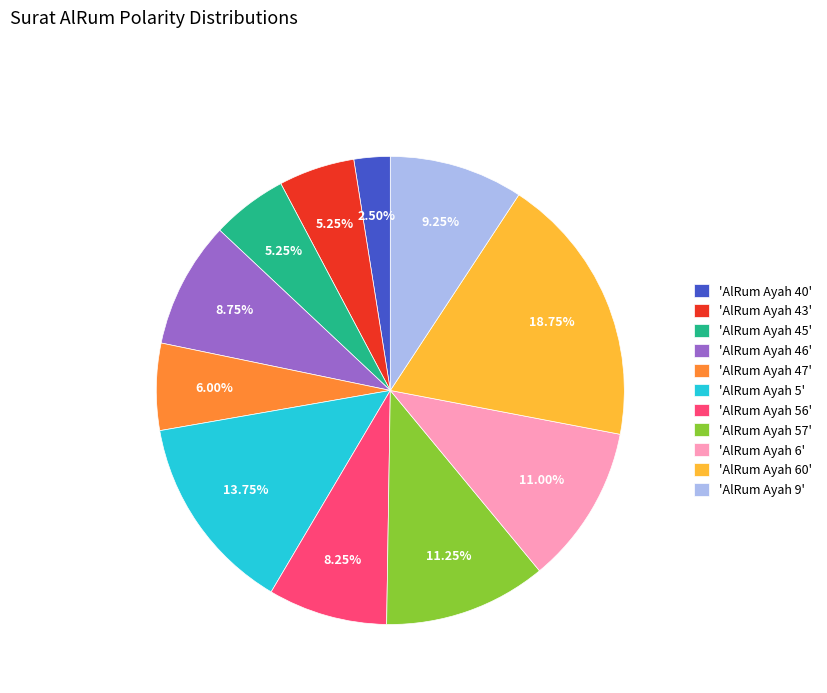

How many slices are in this pie chart?

11